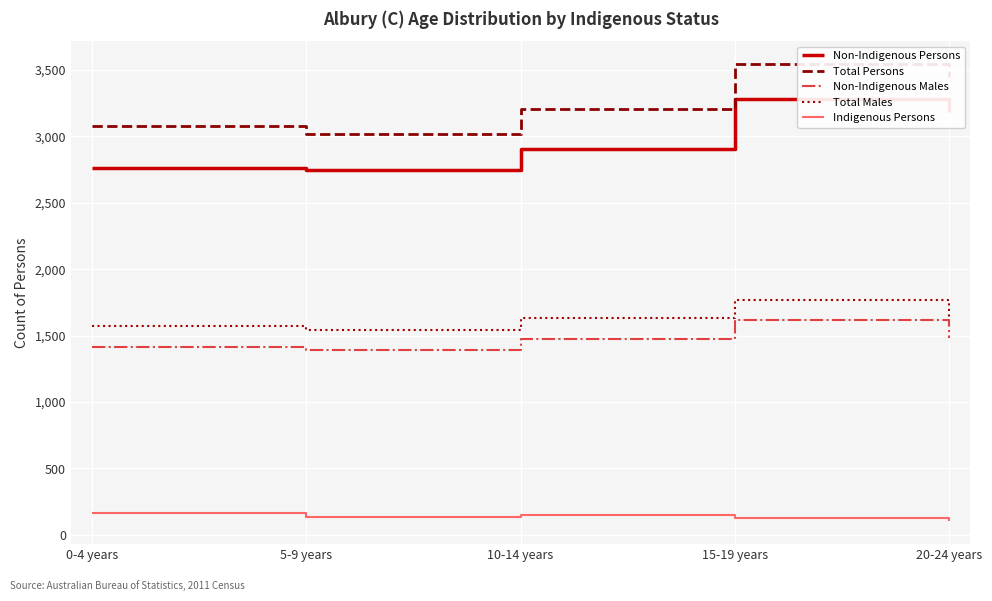

Is the value of Indigenous Persons at 15-19 years greater than the value of Total Males at 20-24 years?

No